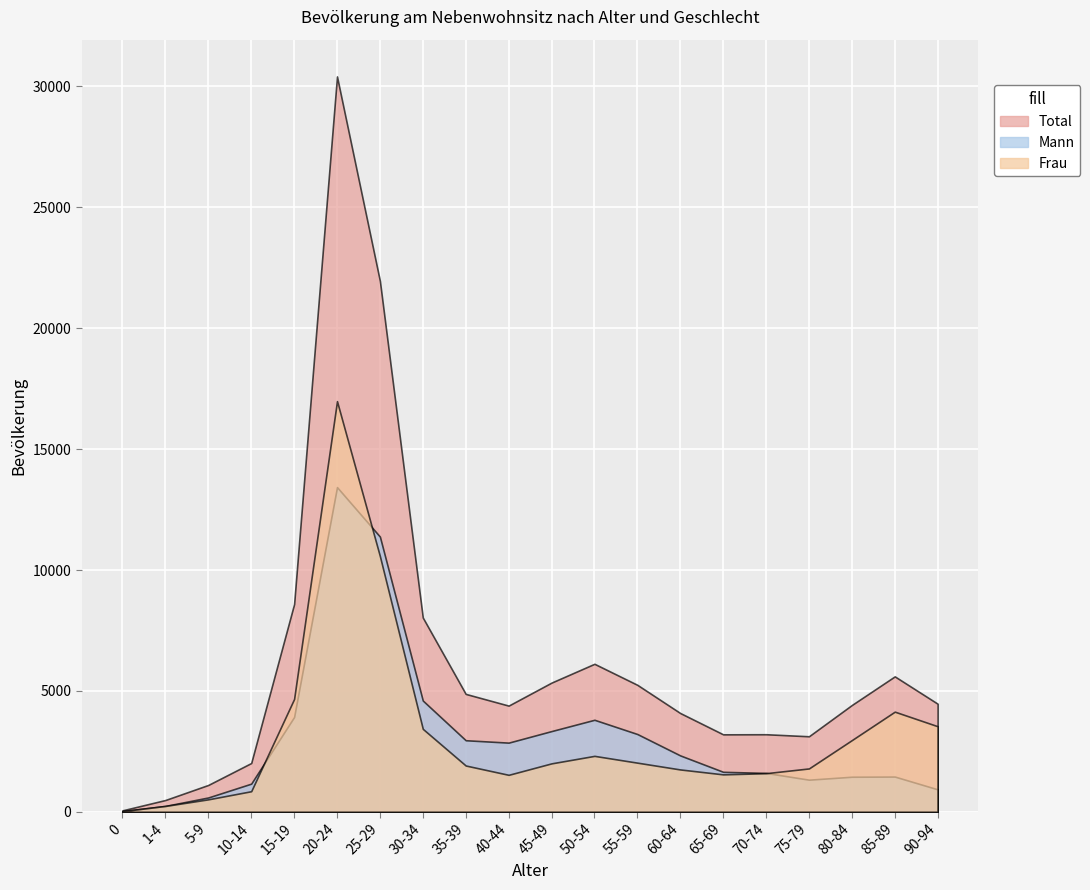

Which category has the highest value across all series?

20-24